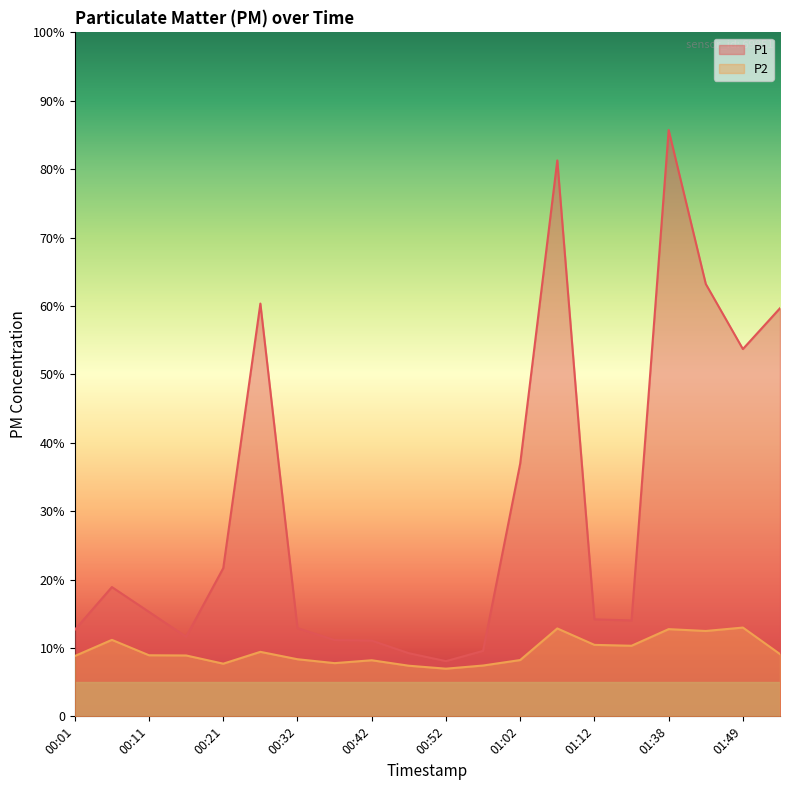

How many series are shown in this chart?

2